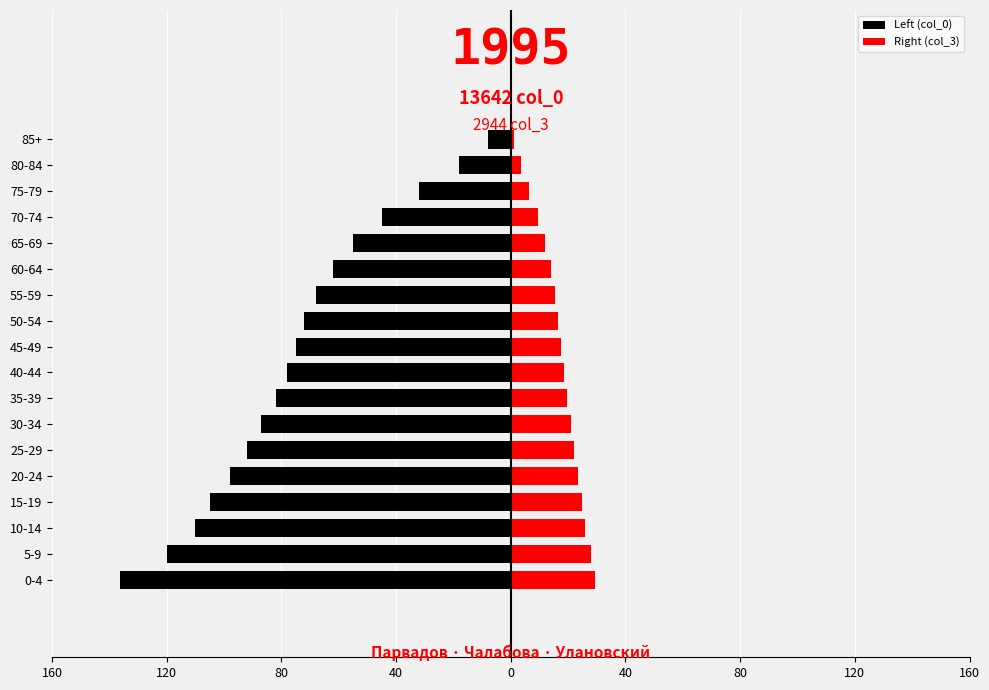

Rank the series by their average value, from highest to lowest.

Right (col_3), Left (col_0)